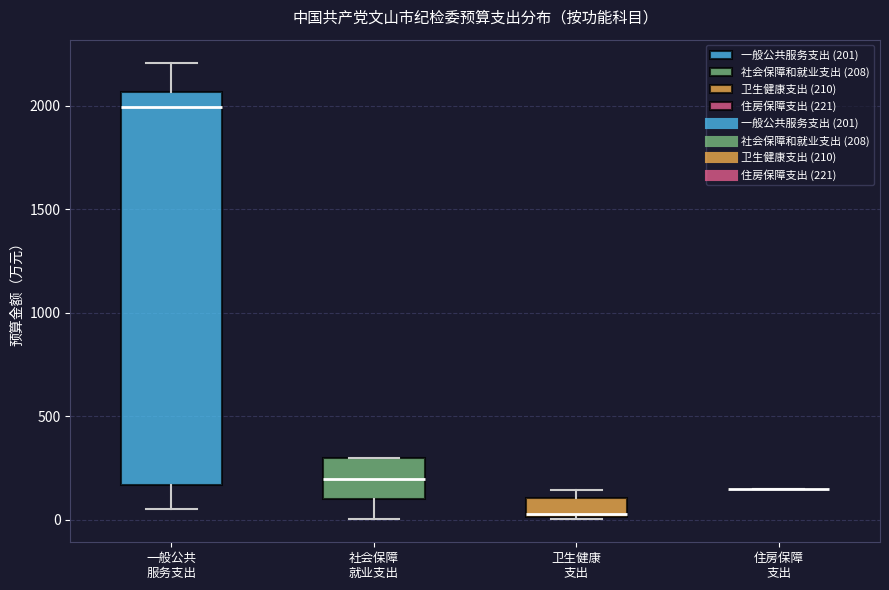

Reading left to right, transcribe this box plot: for each box, give where its median line is, the range the box spans, and where its two whiskers end, as read against the y-axis. The values are not printed on the chart, so give them approximately, as read against the axis.

一般公共 服务支出: median 2000, box 150 to 2050, whiskers 50 to 2200
社会保障 就业支出: median 200, box 100 to 300, whiskers 0 to 300
卫生健康 支出: median 50, box 0 to 100, whiskers 0 to 150
住房保障 支出: box collapsed to a line at 150, whiskers 150 to 150